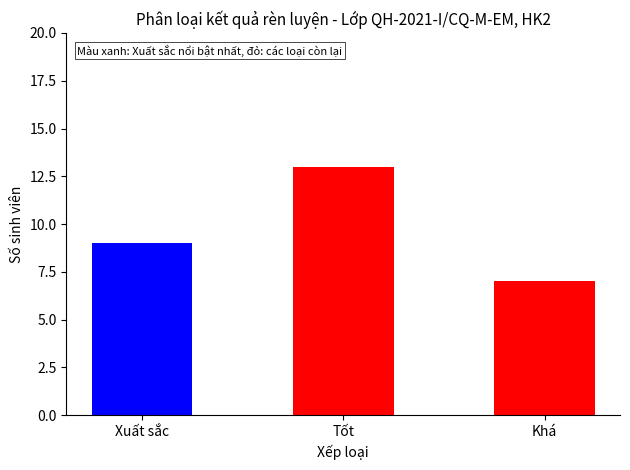

What is the change in value from Xuất sắc to Tốt?

+4